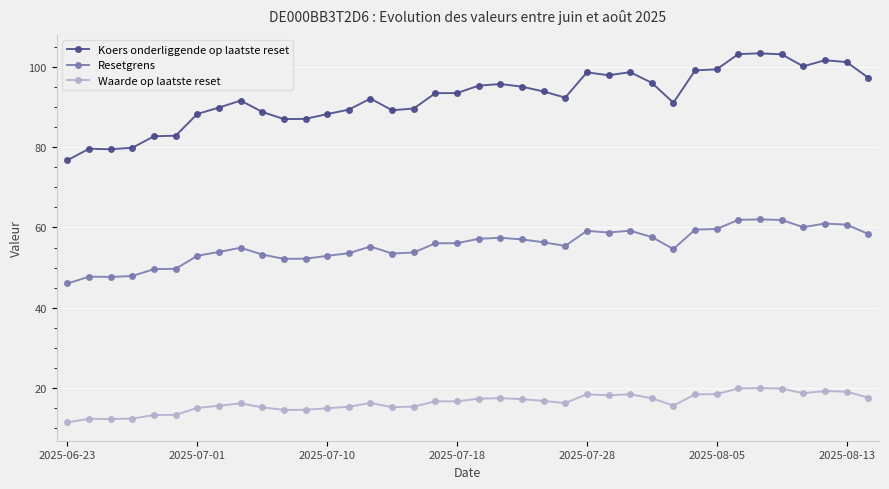

True or false: Waarde op laatste reset has more than 2 interior local peaks.

True